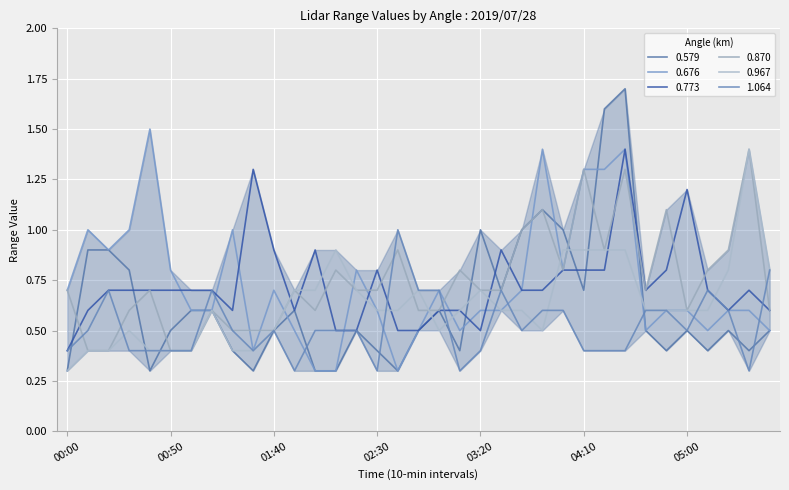

In 0.676, how many points are higher than both neighbors (excluding endpoints)?

8